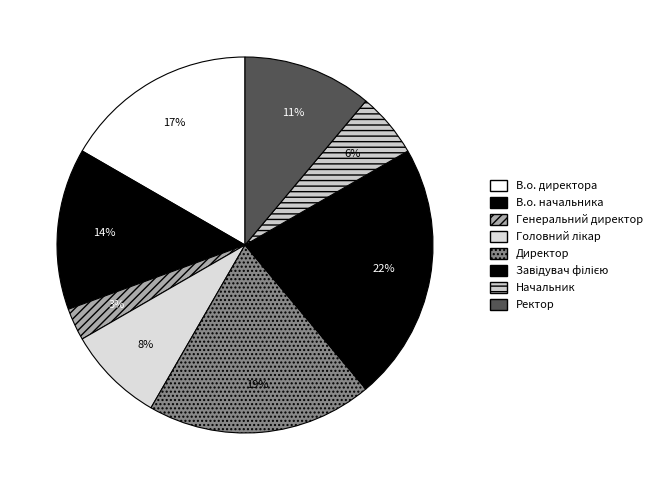

To the nearest percent, what percentage of the pie is Генеральний директор?

3%